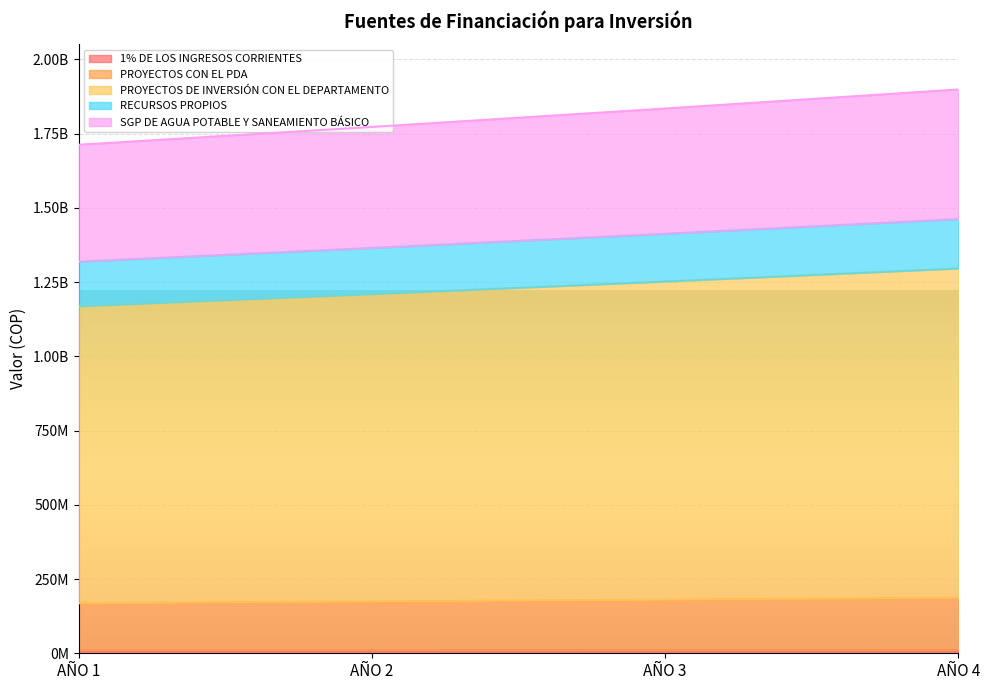

At which category does the chart reach its peak across all series?

AÑO 4